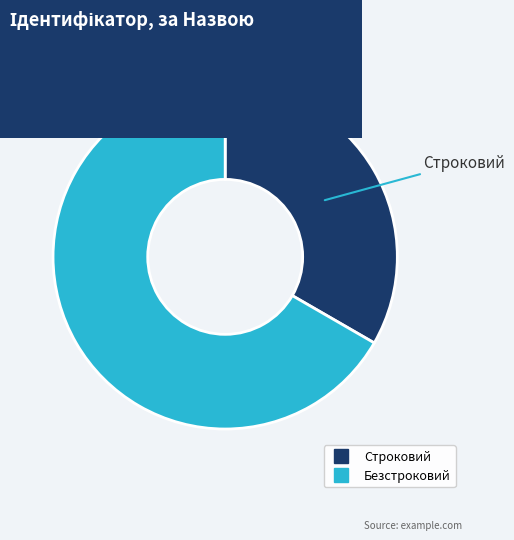

Is it true that Безстроковий is 59% of the pie?

False